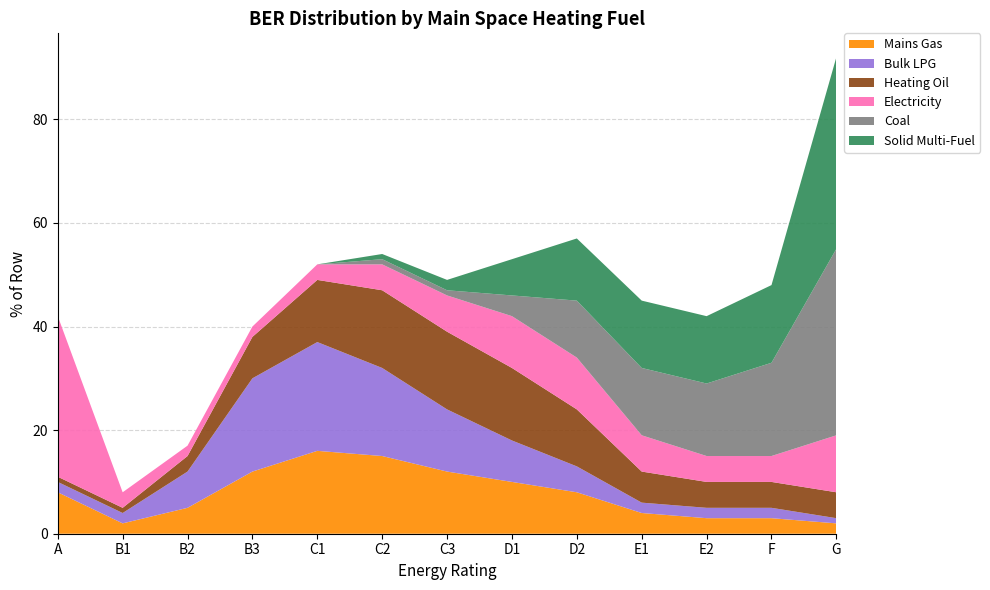

Reading left to right, extract all data points from this chart.

Mains Gas: 8	2	5	12	16	15	12	10	8	4	3	3	2
Bulk LPG: 2	2	7	18	21	17	12	8	5	2	2	2	1
Heating Oil: 1	1	3	8	12	15	15	14	11	6	5	5	5
Electricity: 31	3	2	2	3	5	7	10	10	7	5	5	11
Coal: 0	0	0	0	0	1	1	4	11	13	14	18	36
Solid Multi-Fuel: 0	0	0	0	0	1	2	7	12	13	13	15	37